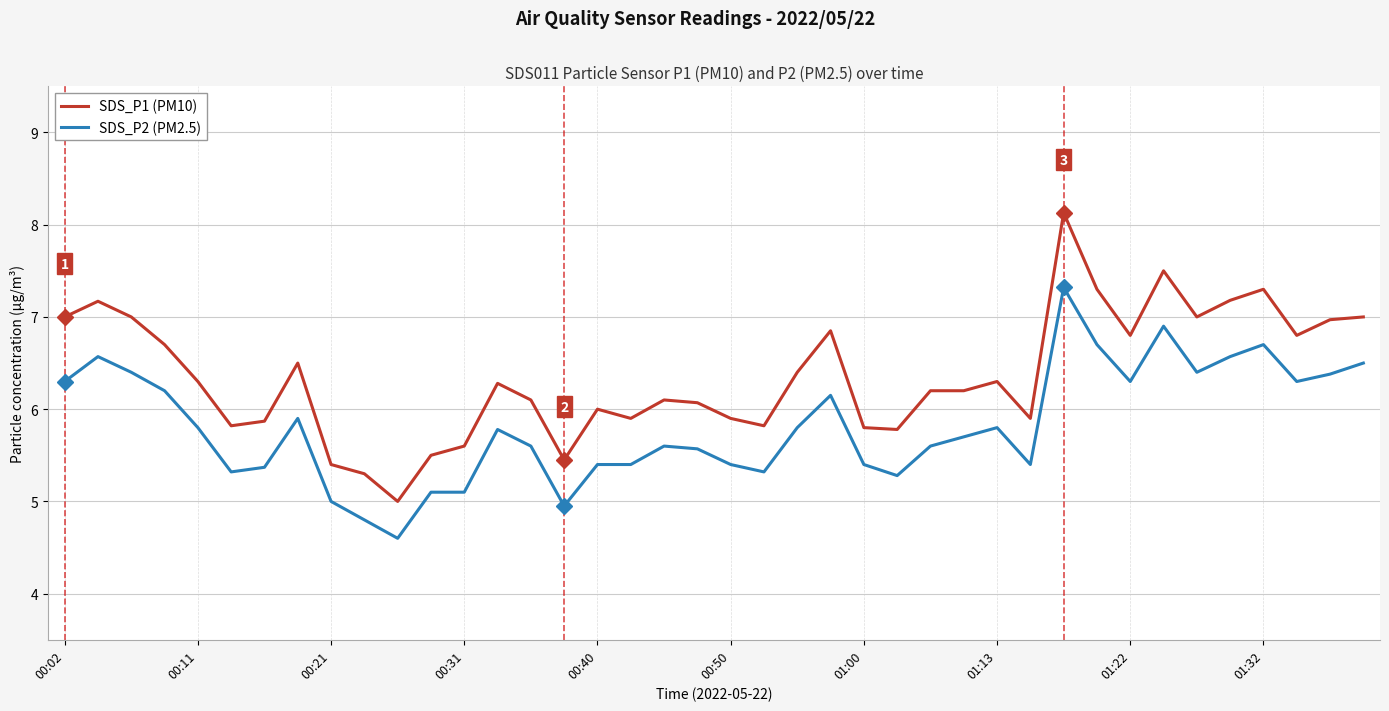

What is the sum of all SDS_P2 (PM2.5) values?

232.7